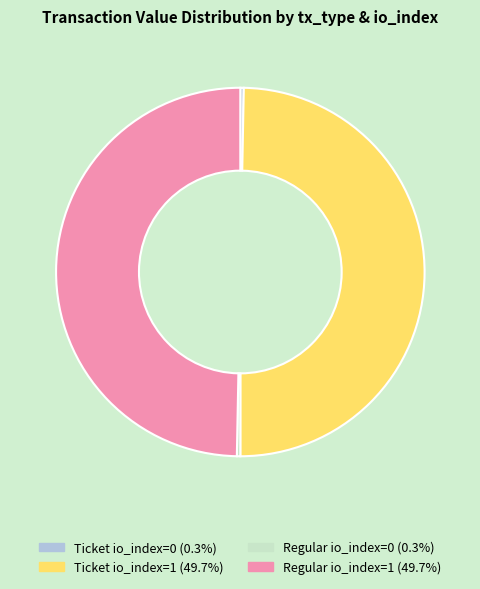

Is there a majority slice in this chart?

No